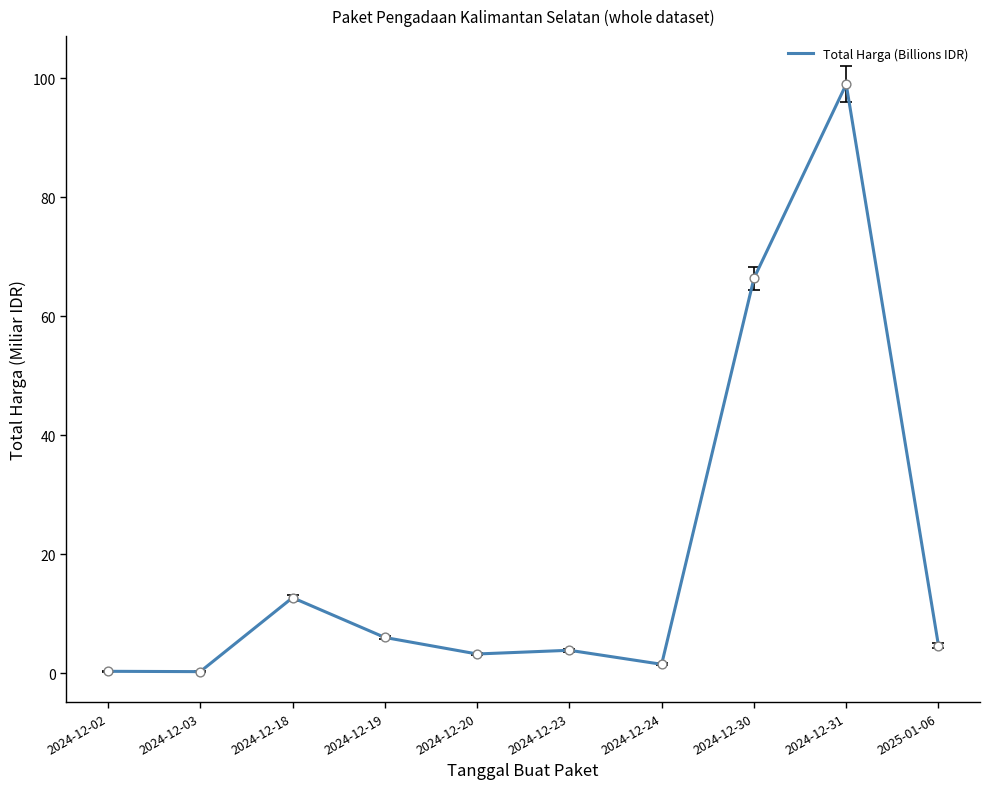

What is the change in value from 2024-12-03 to 2024-12-20?

+3.0